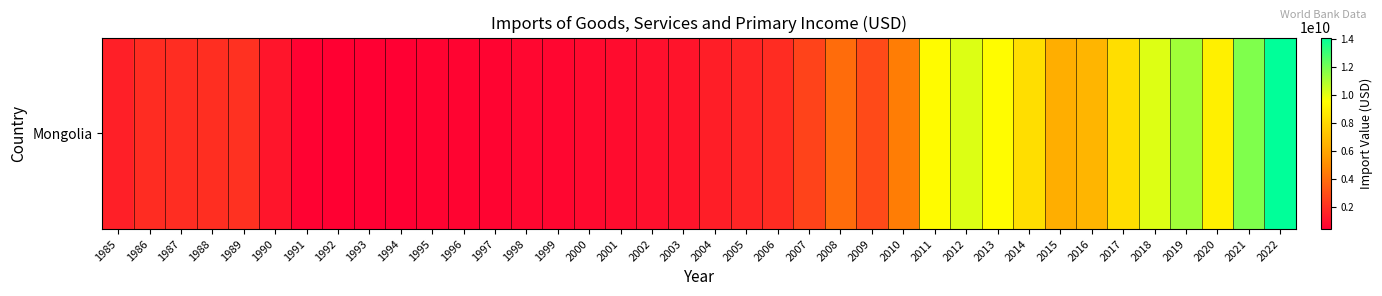

True or false: the data shows 1607163616.2 at 2007.

False